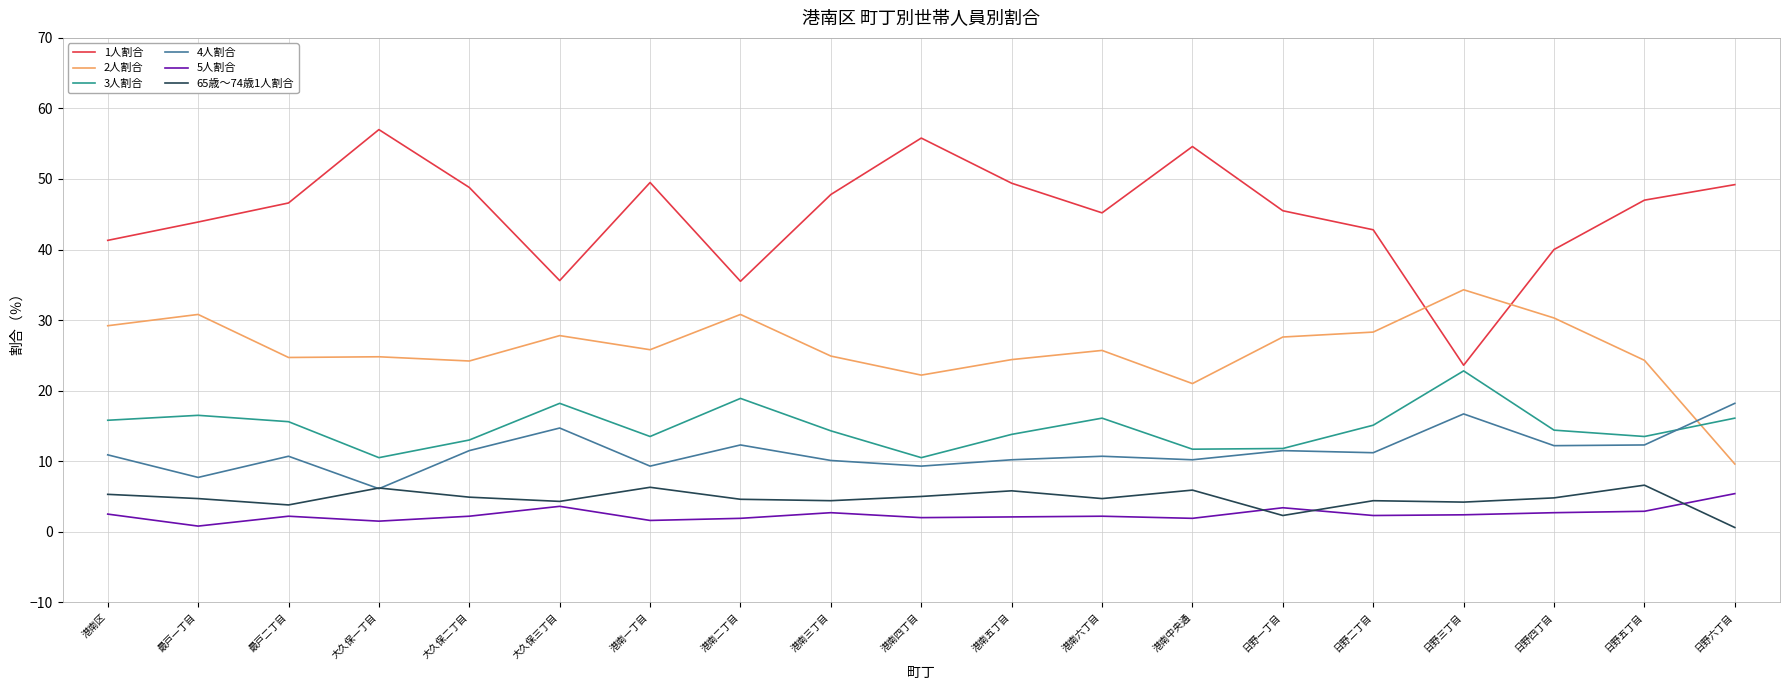

Which series has the largest range (max minus min)?

1人割合